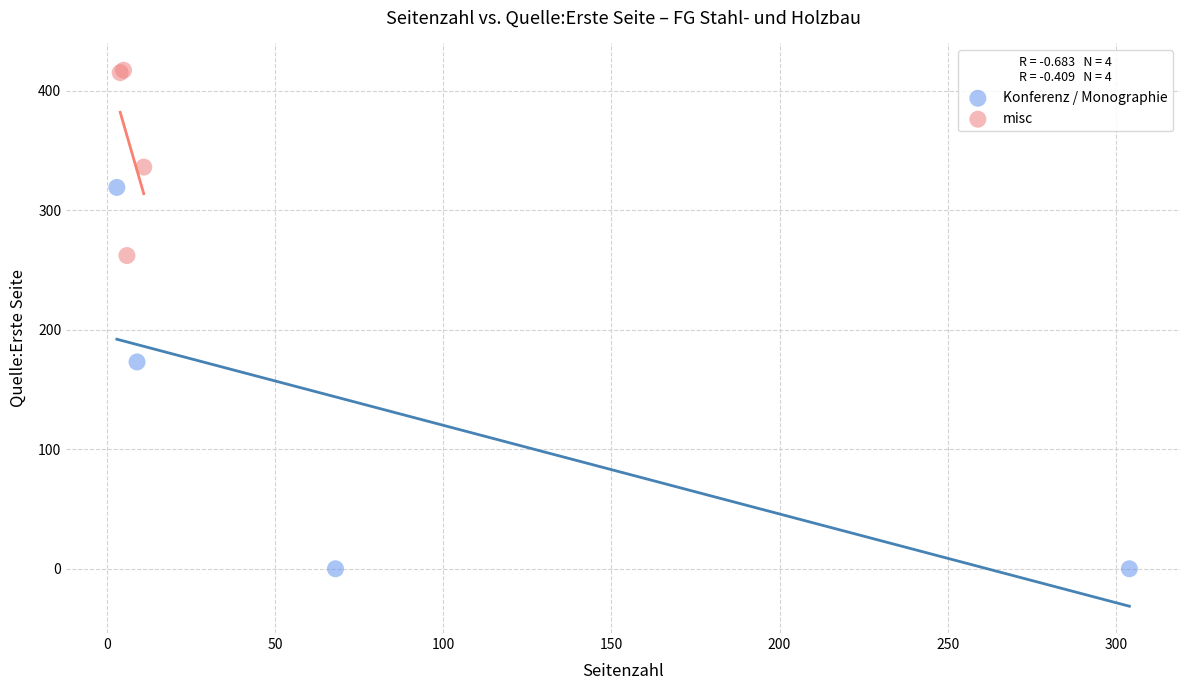

Which series reaches the maximum Y coordinate?

misc